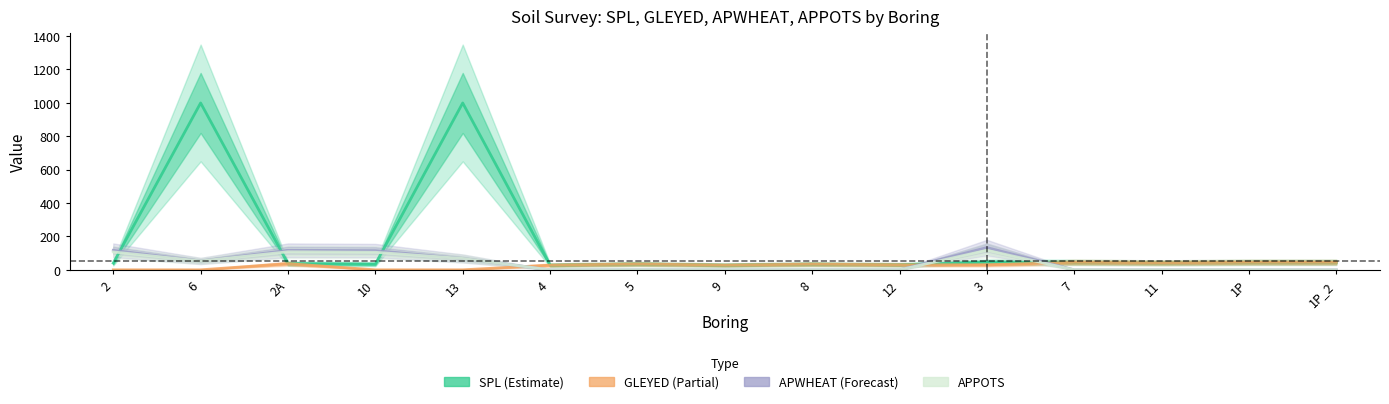

Between 6 and 8, which is larger?

6